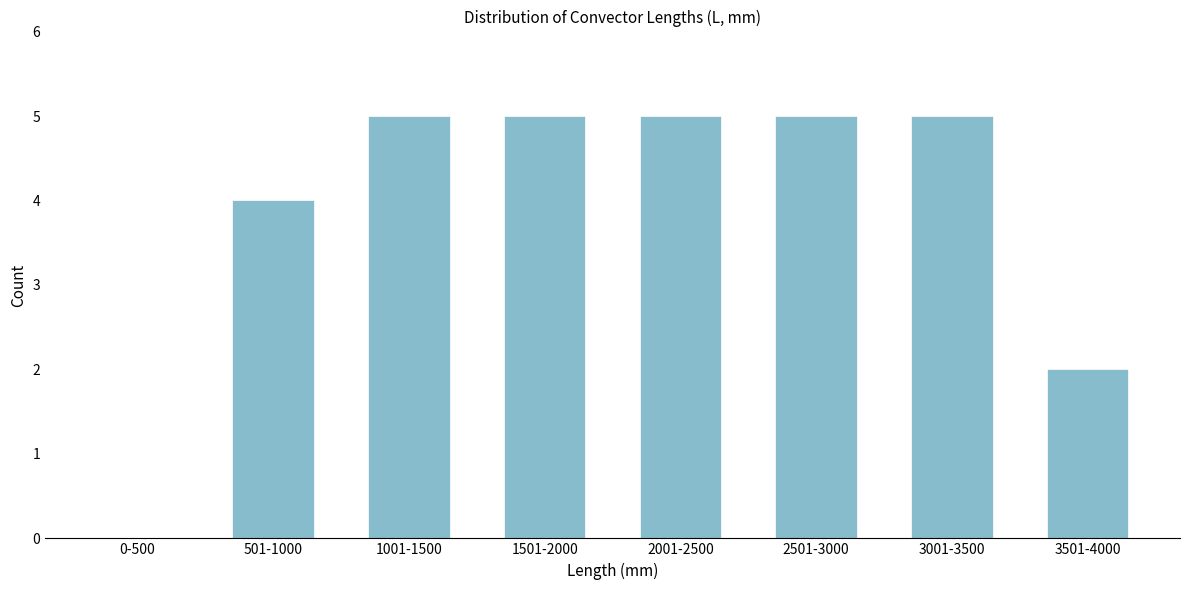

Reading left to right, what are all the values shown in this chart?

0-500=0	501-1000=4	1001-1500=5	1501-2000=5	2001-2500=5	2501-3000=5	3001-3500=5	3501-4000=2